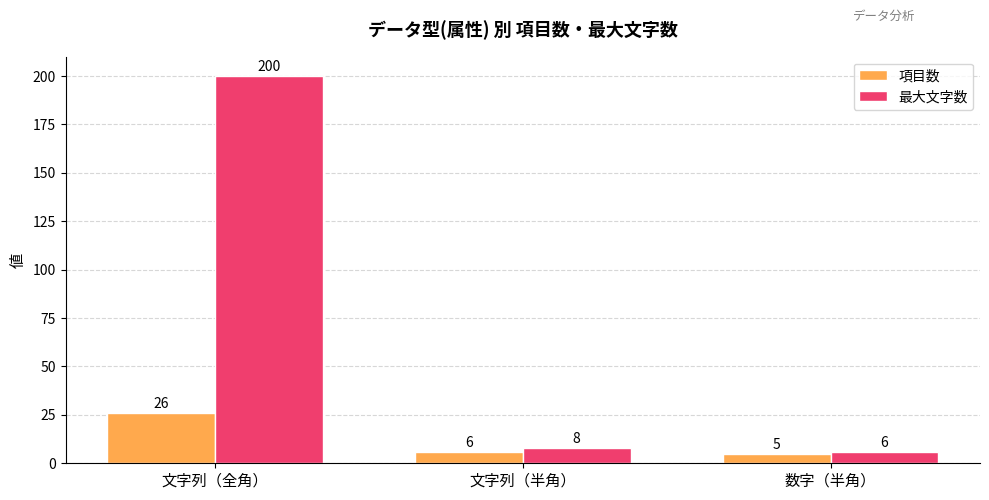

What are all the series names shown in the legend?

項目数, 最大文字数